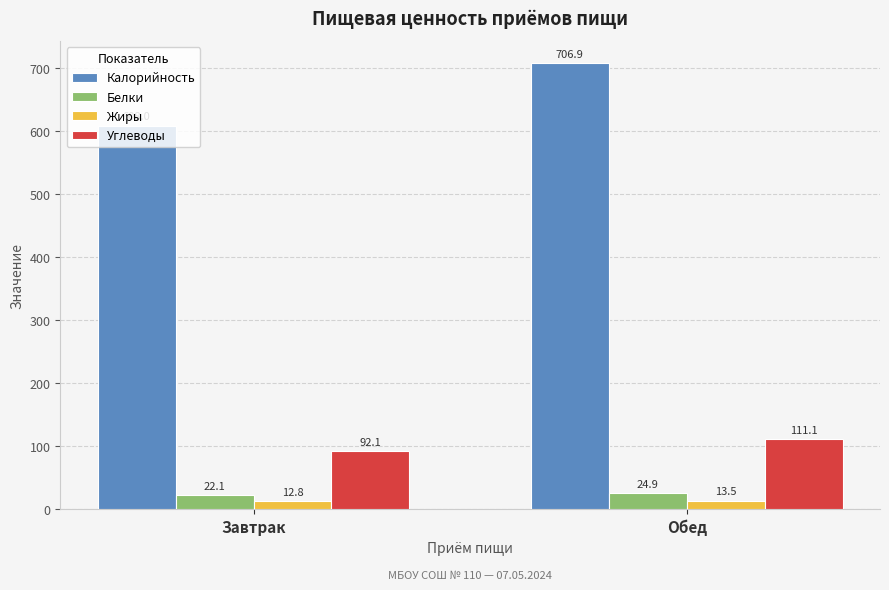

How many bars are there in each group?

4